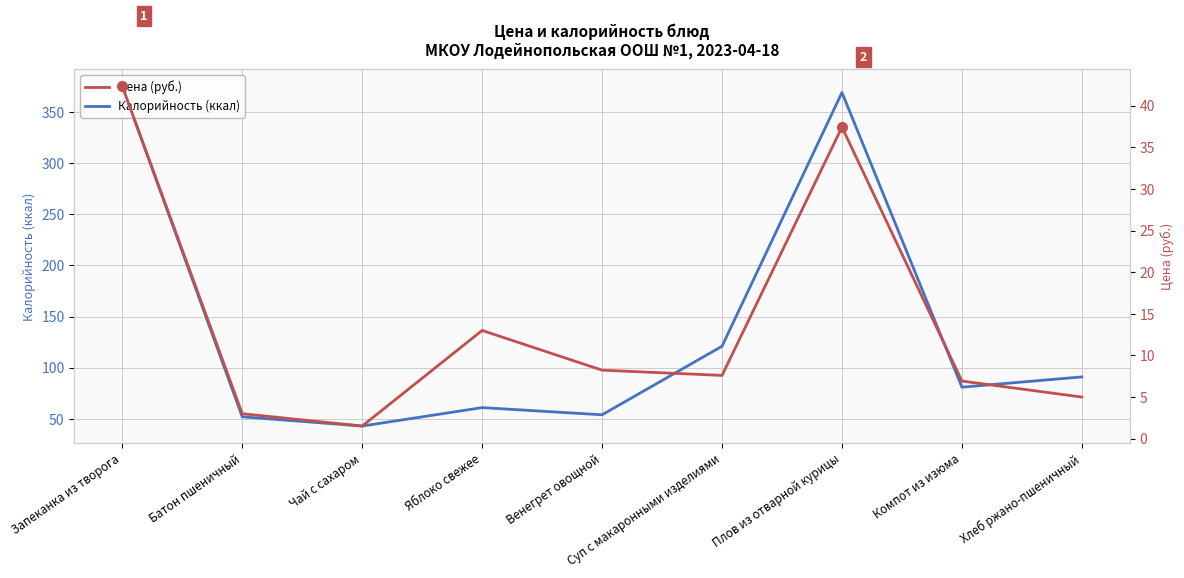

The value of Цена (руб.) at Плов из отварной курицы is 37.4. True or false?

True